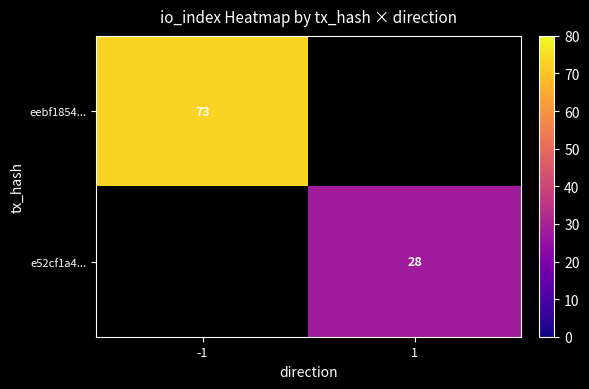

True or false: e52cf1a4... has a value of 28 at 1.

True